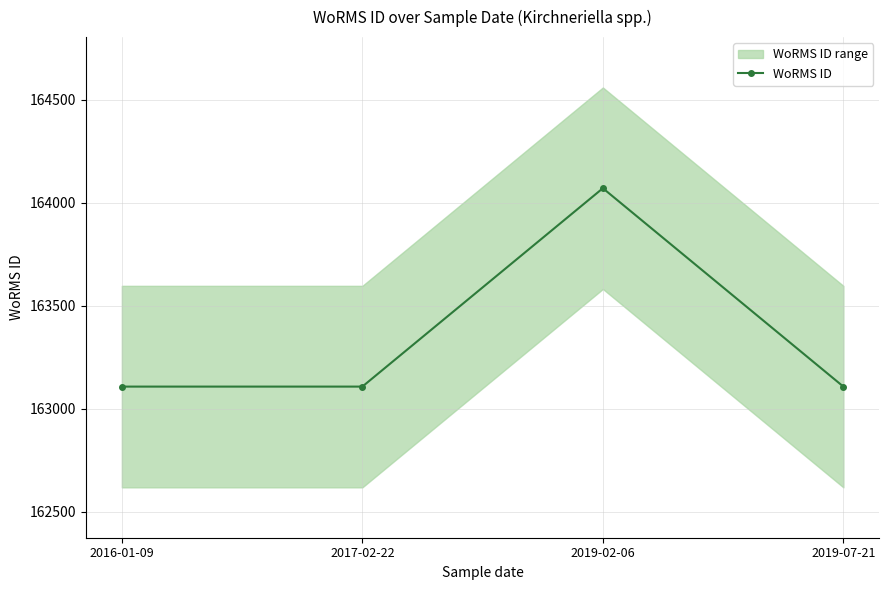

What is the ratio of the value at 2019-02-06 to the value at 2019-07-21?

1.0